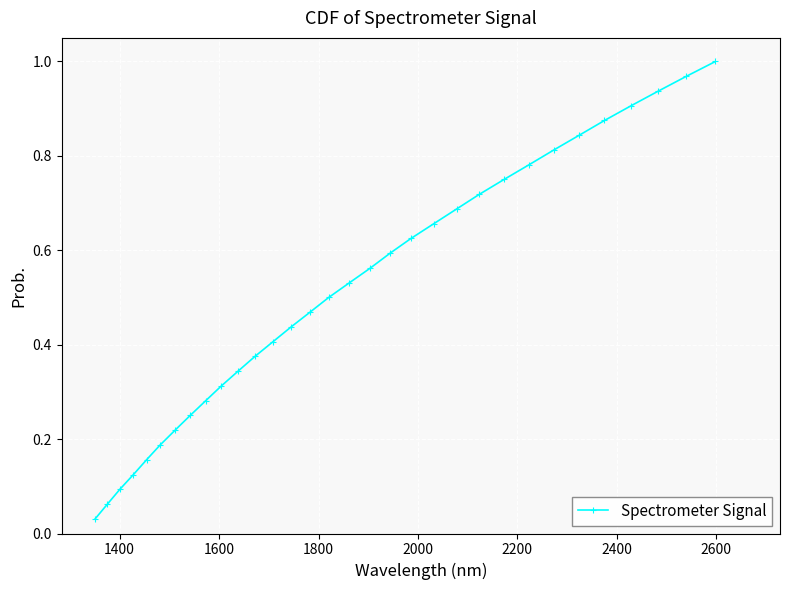

What is the sum of all values?

16.5